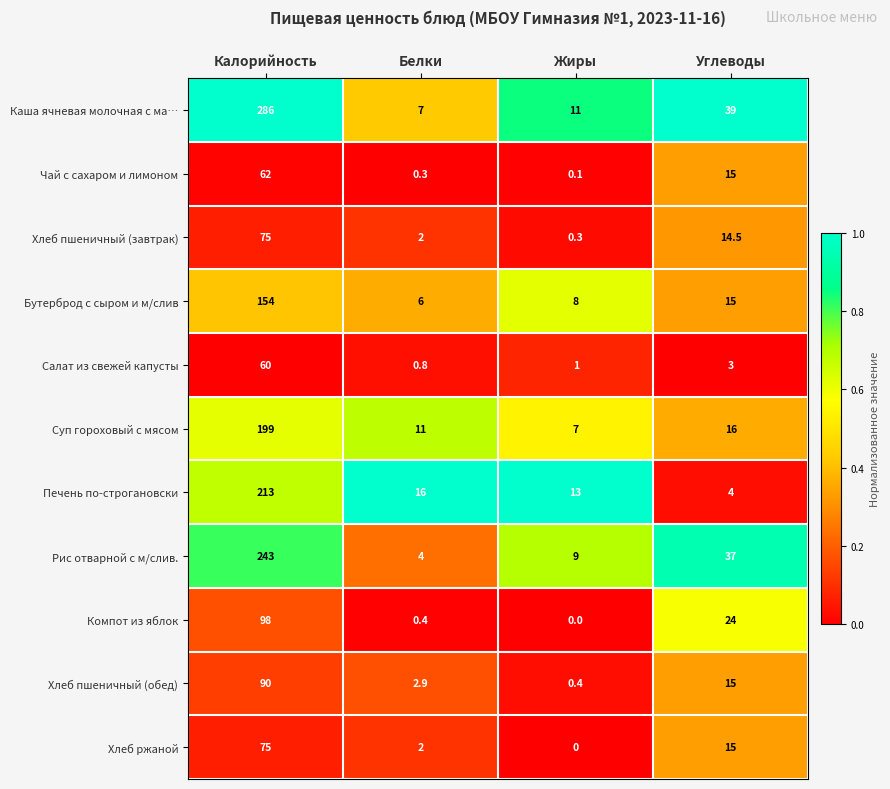

The value of Суп гороховый с мясом at Жиры is 2.9. True or false?

False